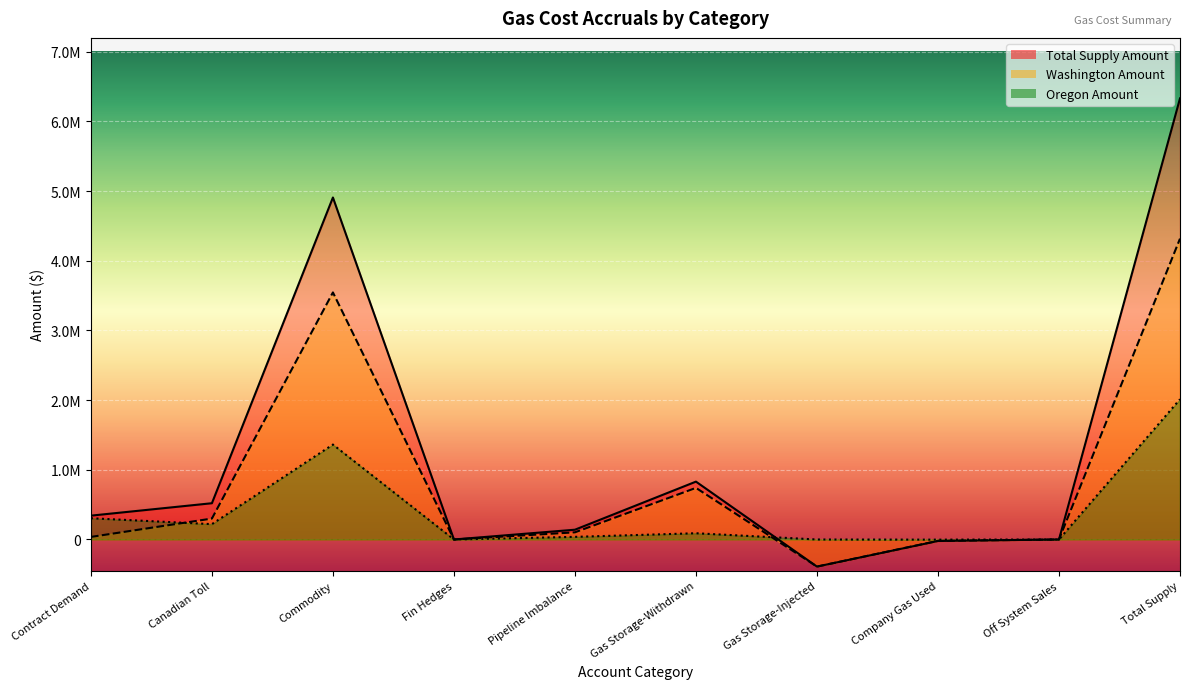

What is the maximum value for Oregon Amount?

2013361.0